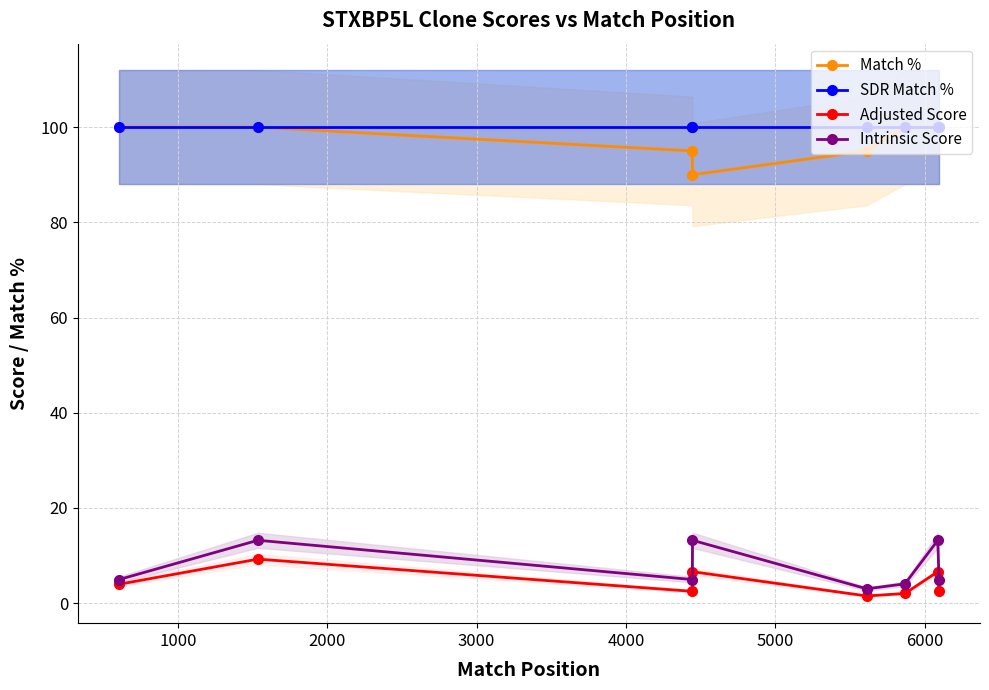

Reading left to right, extract all data points from this chart.

Match %: 100.0	100.0	95.0	90.0	95.0	100.0	100.0	100.0
SDR Match %: 100.0	100.0	100.0	100.0	100.0	100.0	100.0	100.0
Adjusted Score: 4.0	9.2	2.5	6.6	1.5	2.0	6.6	2.5
Intrinsic Score: 5.0	13.2	5.0	13.2	3.0	4.0	13.2	5.0